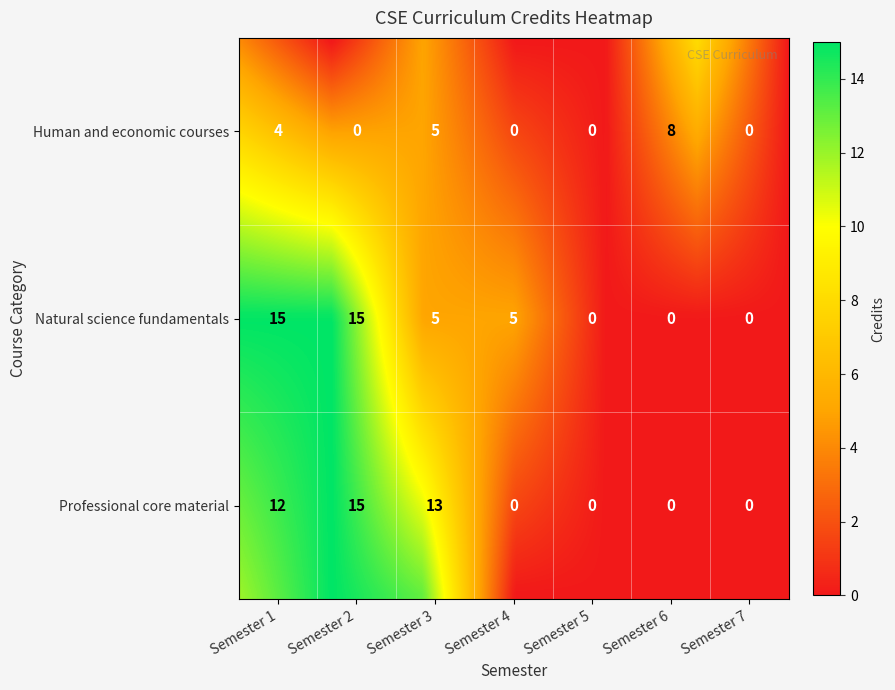

Rank the series at Semester 1 from highest to lowest value.

Natural science fundamentals, Professional core material, Human and economic courses